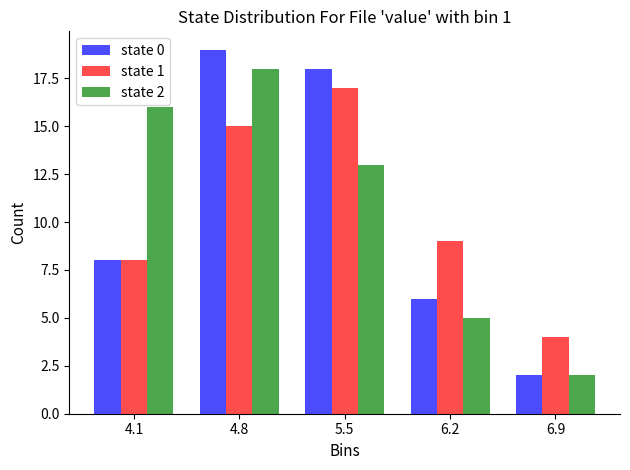

Reading left to right, transcribe all the data shown in this chart.

state 0: 4.1=8	4.8=19	5.5=18	6.2=6	6.9=2
state 1: 4.1=8	4.8=15	5.5=17	6.2=9	6.9=4
state 2: 4.1=16	4.8=18	5.5=13	6.2=5	6.9=2